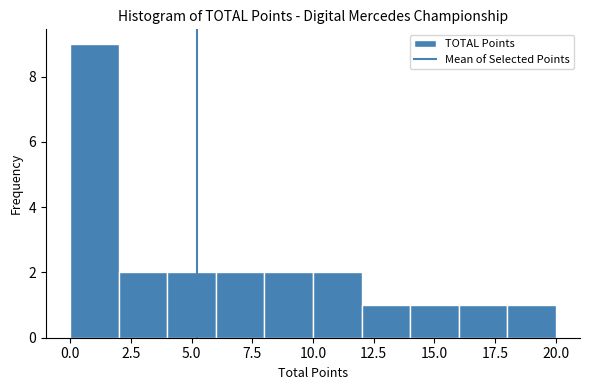

Reading left to right, transcribe this chart: for each bar, give the range it covers on the x-axis and its height. The values are not printed on the chart, so give them approximately, as read against the axis.

0 to 2: 9
2 to 4: 2
4 to 6: 2
6 to 8: 2
8 to 10: 2
10 to 12: 2
12 to 14: 1
14 to 16: 1
16 to 18: 1
18 to 20: 1